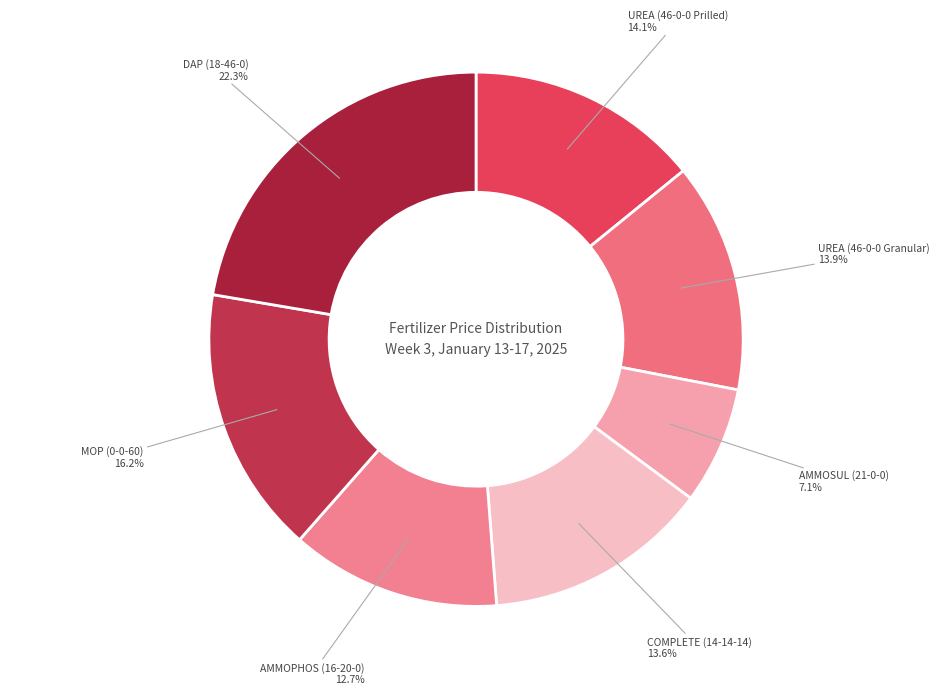

Which slice is the largest?

DAP (18-46-0)